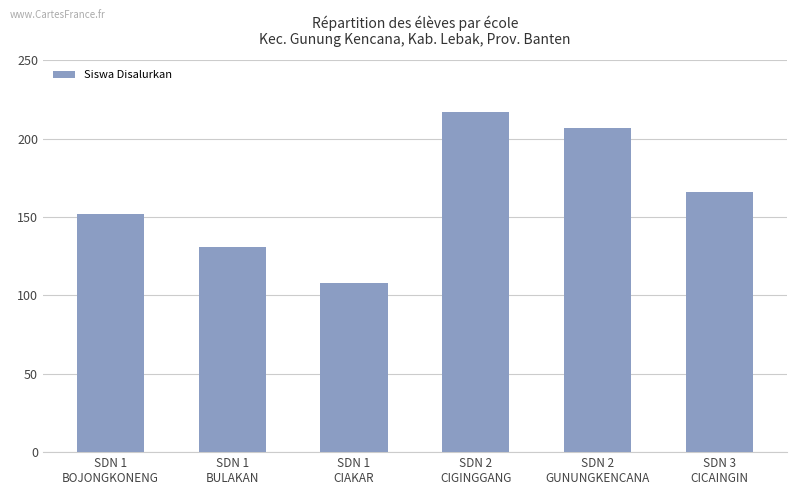

The value at SDN 2
CIGINGGANG is 217. True or false?

True